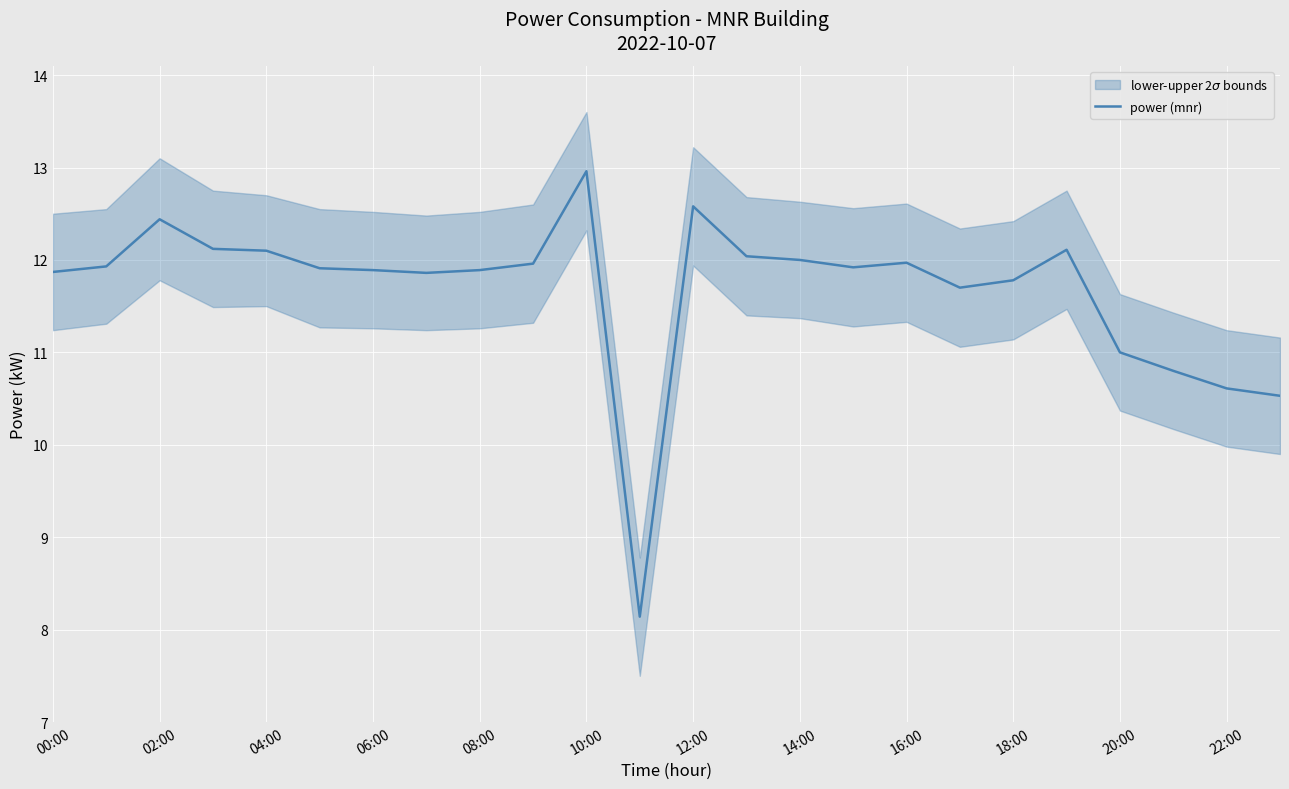

True or false: there are more than 0 points higher than both neighbors.

True